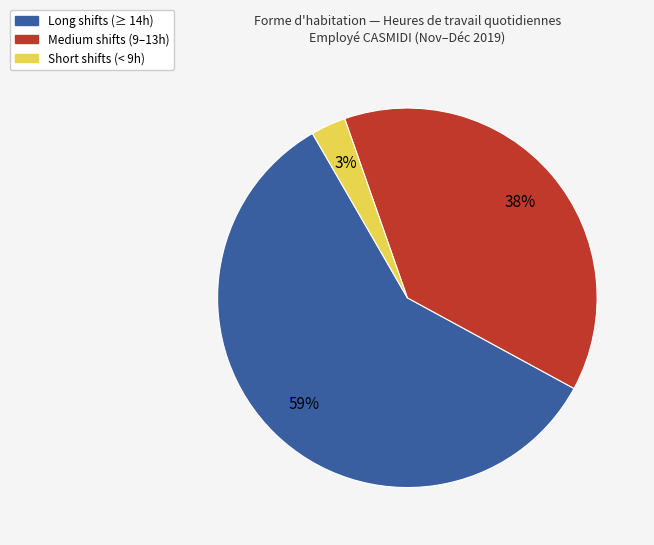

Is there any slice that represents more than half of the pie?

Yes